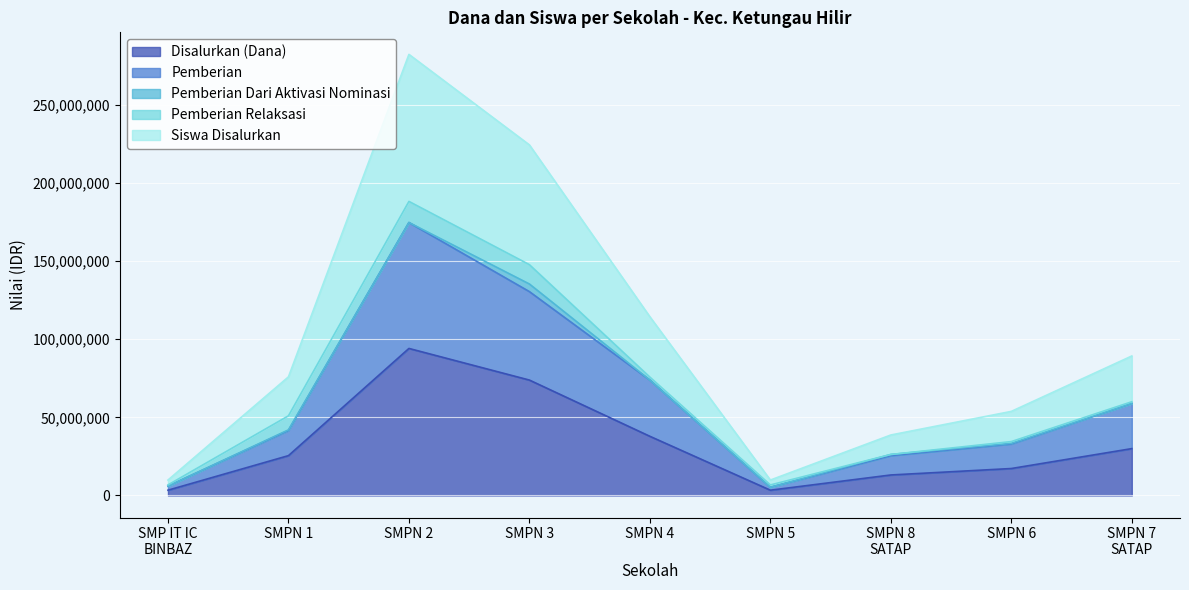

What is the highest value of the Disalurkan (Dana) series?

94125000.0